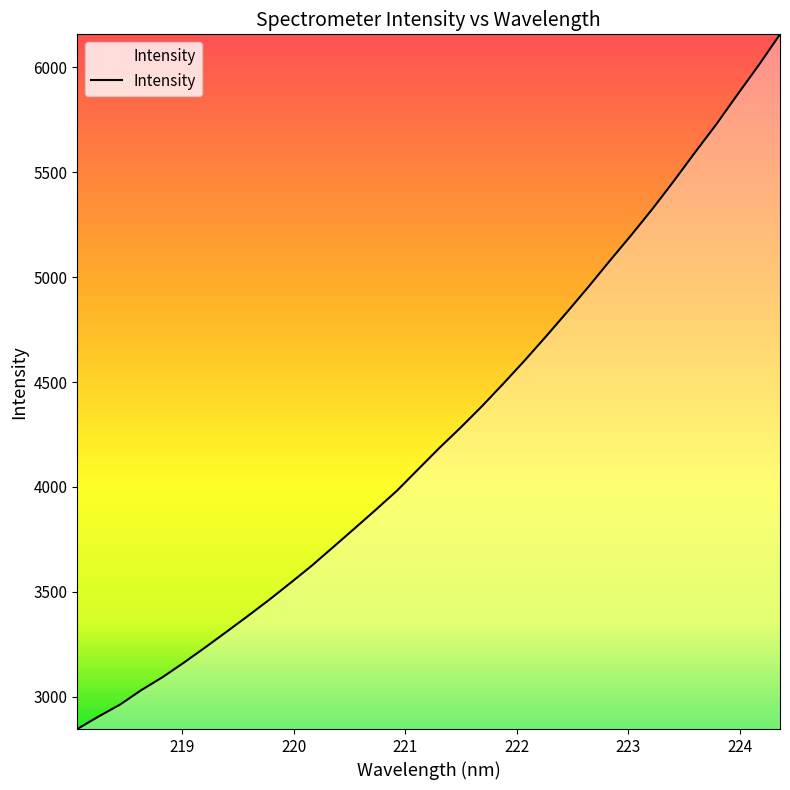

What is the smallest value displayed?

2845.7